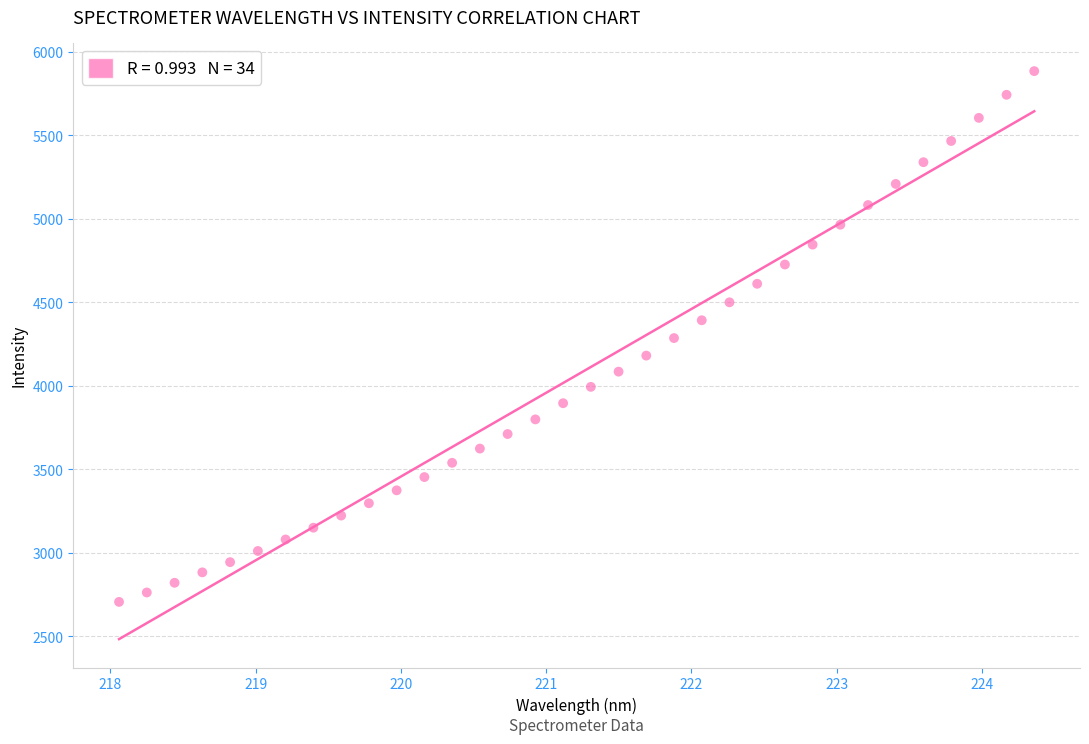

What is the range of X values (max minus min)?

6.3